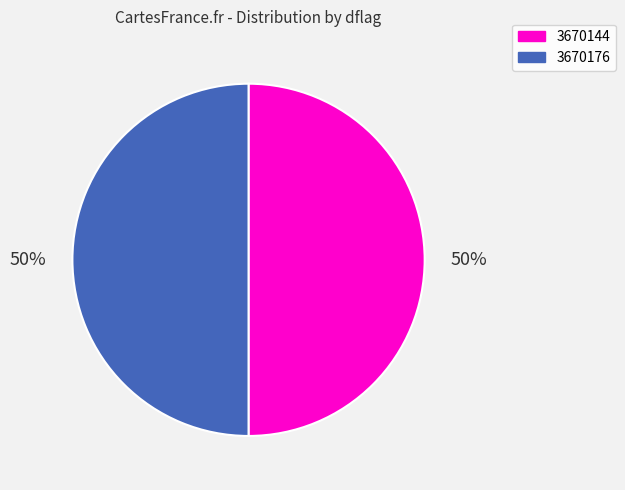

To the nearest percent, what is the average slice percentage?

50%